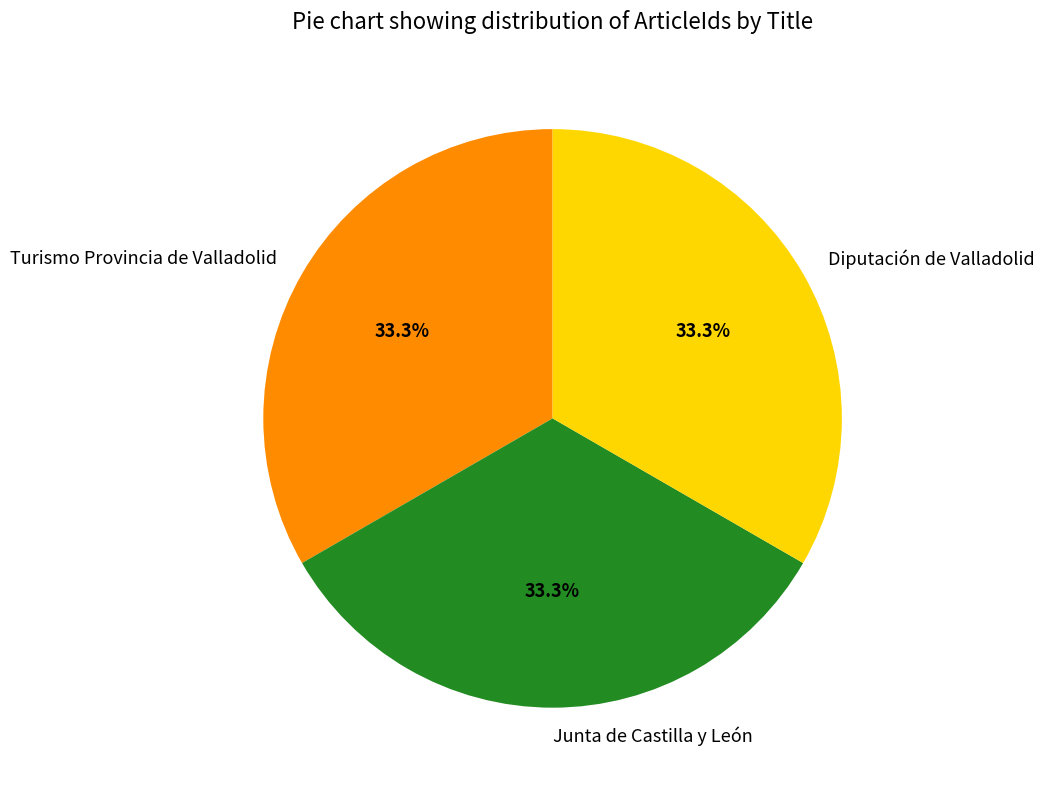

How much of the chart is everything except Diputación de Valladolid?

66.7%